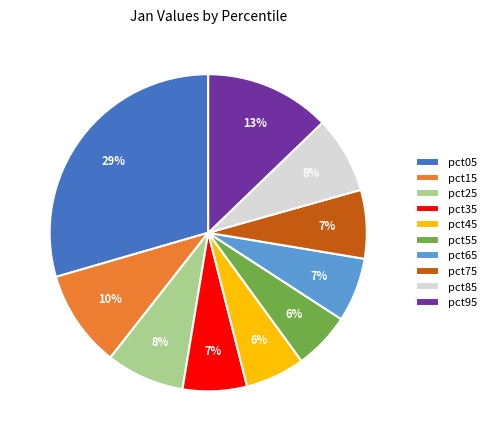

Do pct65 and pct05 together represent more than half of the pie?

No